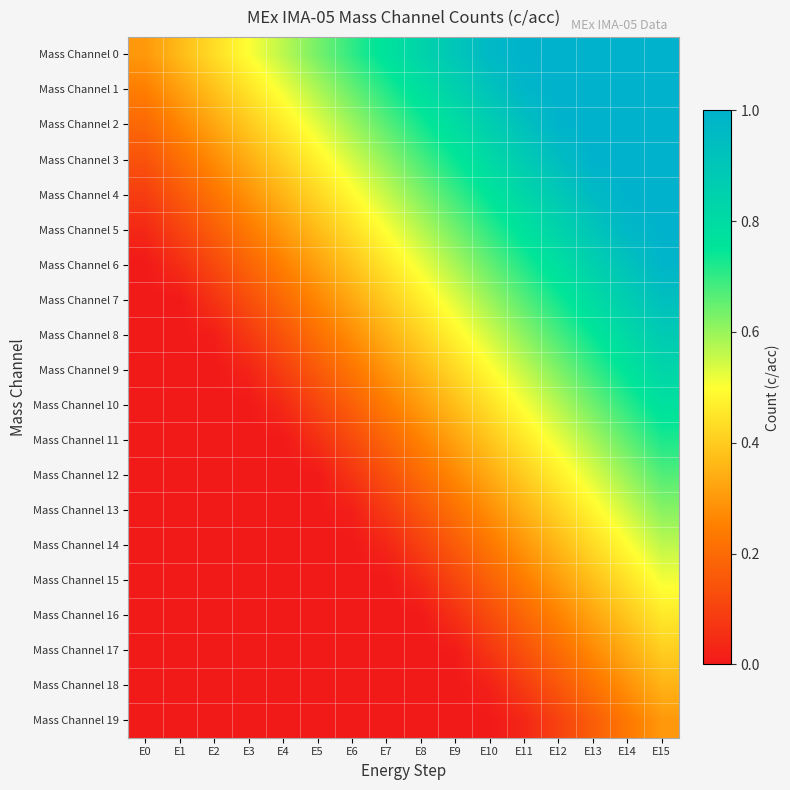

At E14, list the series in order from largest to smallest.

Mass Channel 0, Mass Channel 1, Mass Channel 2, Mass Channel 3, Mass Channel 4, Mass Channel 5, Mass Channel 6, Mass Channel 7, Mass Channel 8, Mass Channel 9, Mass Channel 10, Mass Channel 11, Mass Channel 12, Mass Channel 13, Mass Channel 14, Mass Channel 15, Mass Channel 16, Mass Channel 17, Mass Channel 18, Mass Channel 19